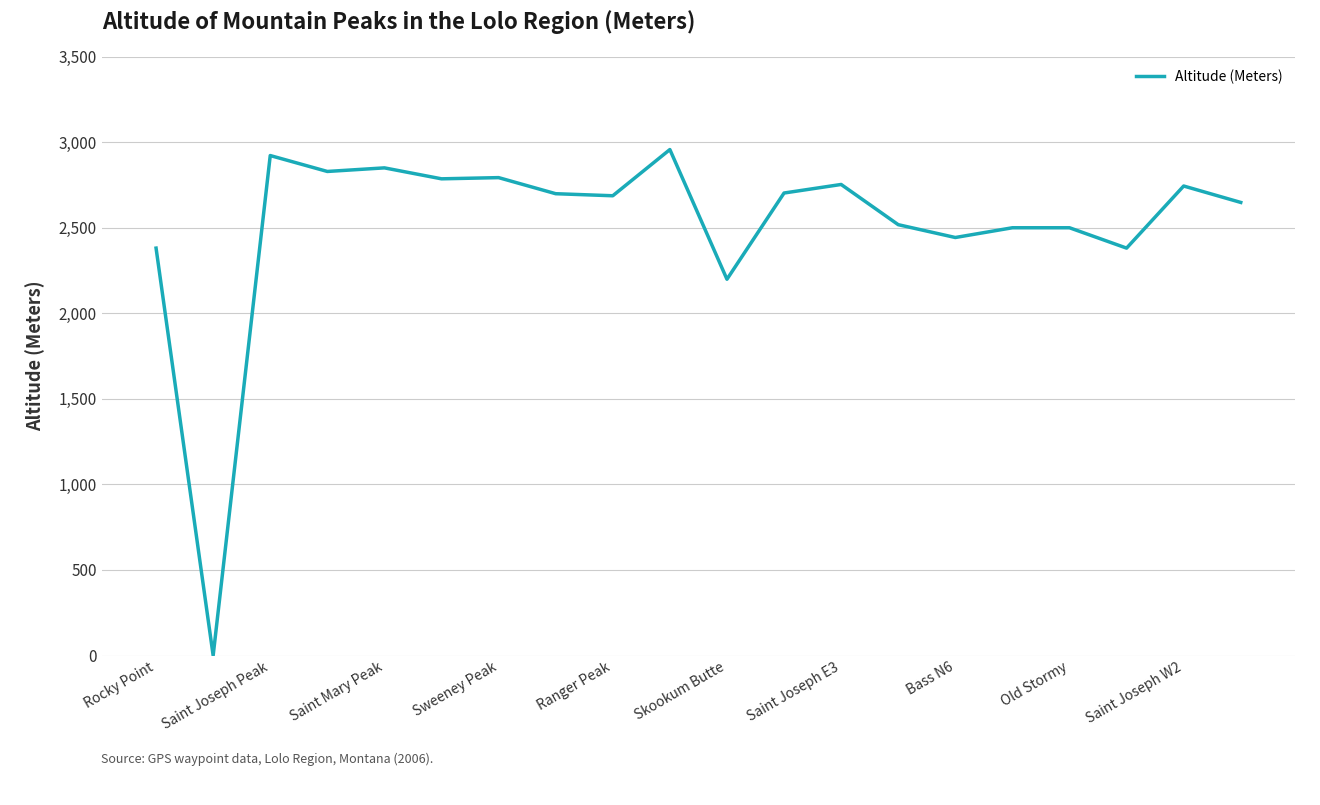

What is the difference between the second highest and minimum values?

2922